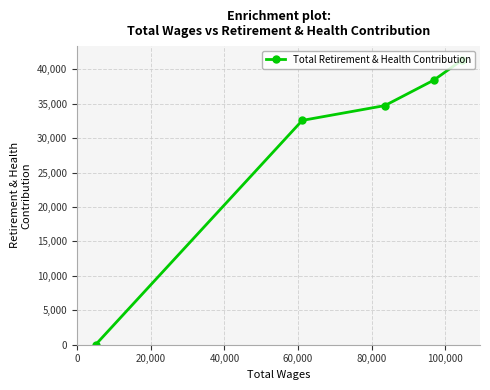

How many data points does each series have?

5